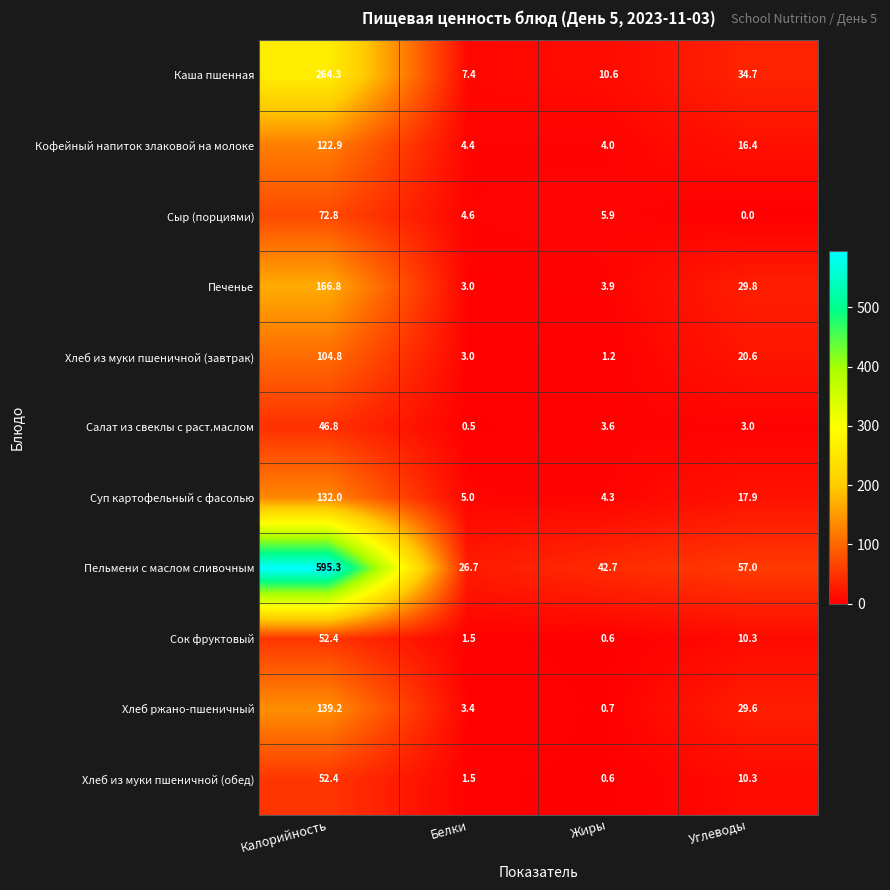

At how many categories does at least one series exceed 327?

1